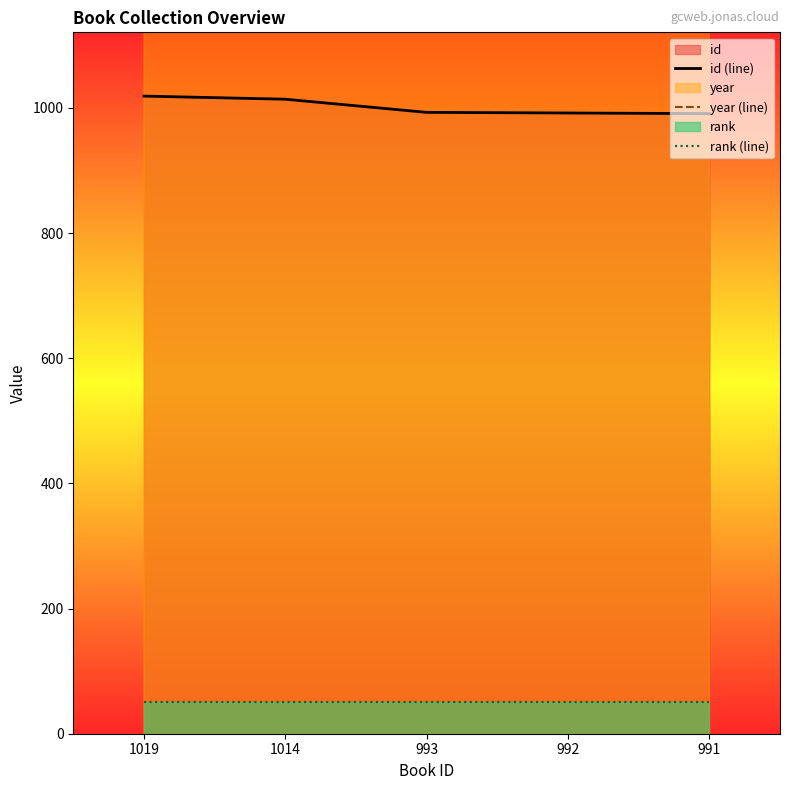

True or false: year (line) has more than 1 points higher than both neighbors.

False